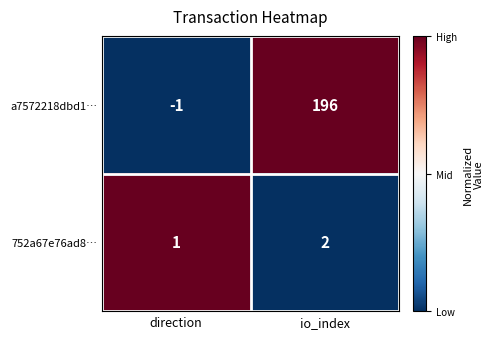

Which series changed the most between direction and io_index?

a7572218dbd1…